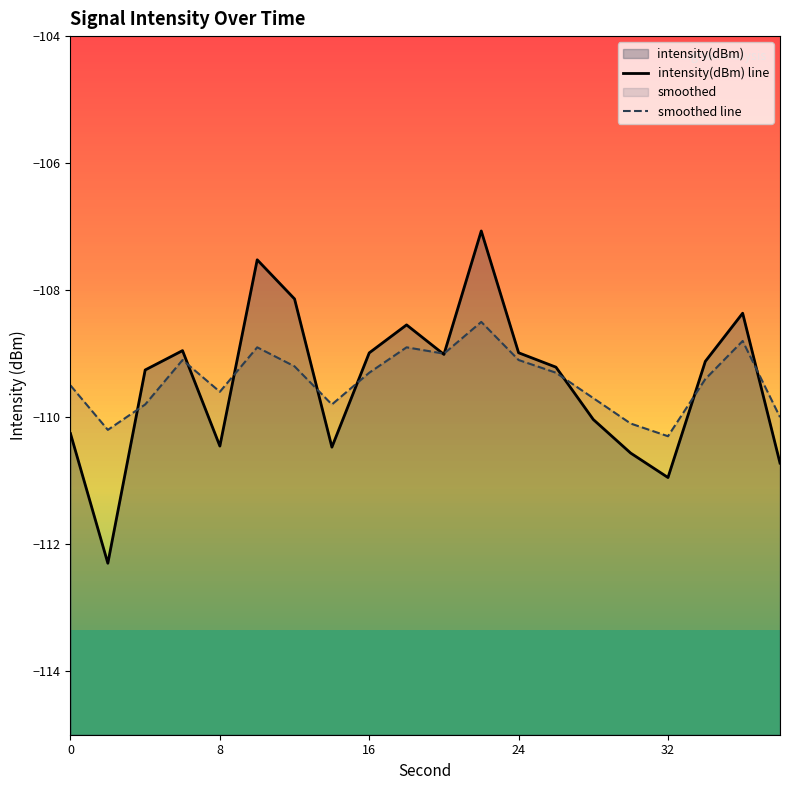

Rank the series by their maximum value, from lowest to highest.

smoothed line, intensity(dBm) line